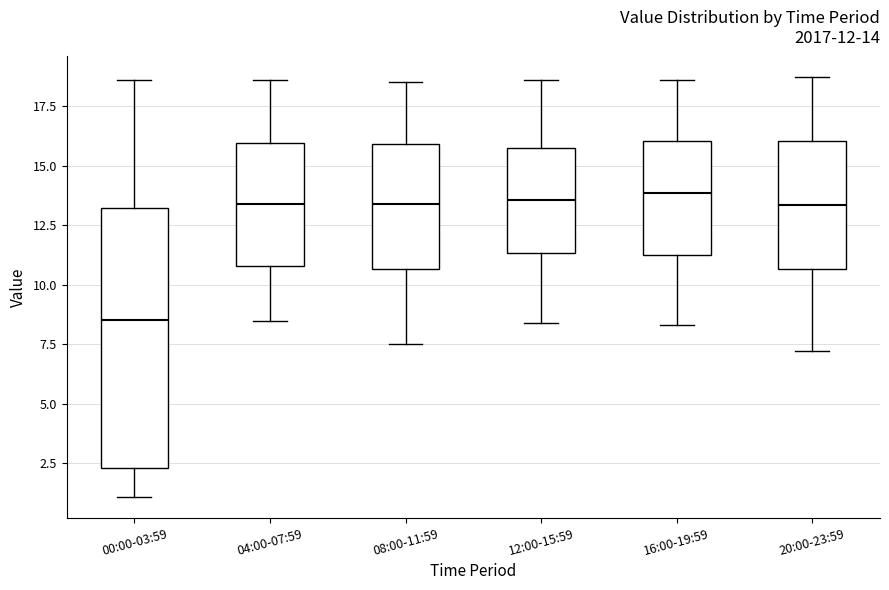

Which box's median line is the lowest?

00:00-03:59